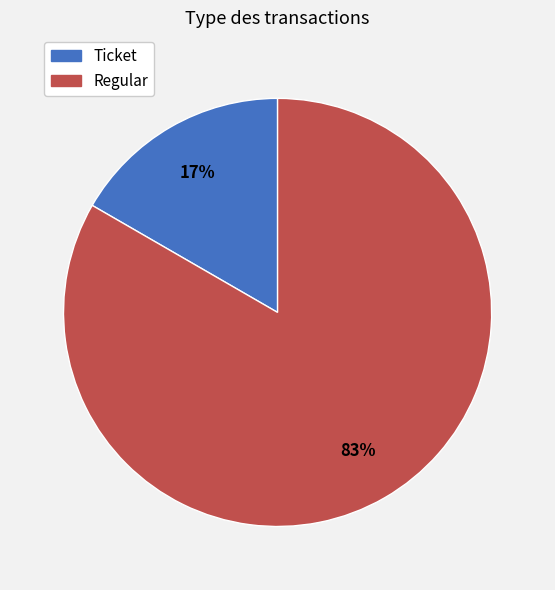

How many segments does this pie chart have?

2